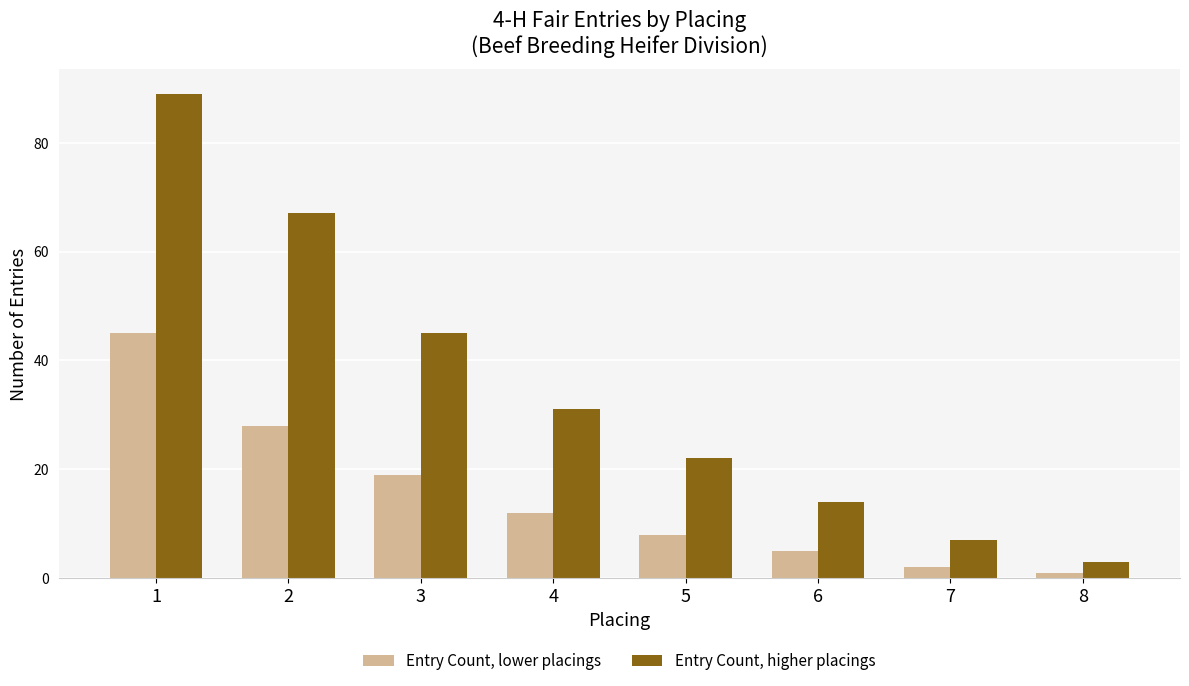

Which series has the widest spread of values?

Entry Count, higher placings